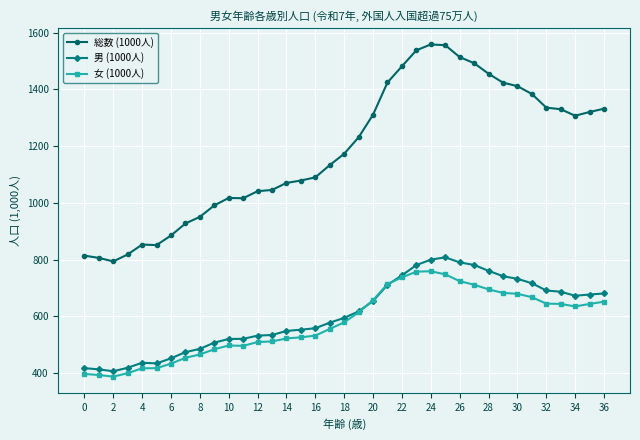

Which series has the widest spread of values?

総数 (1000人)